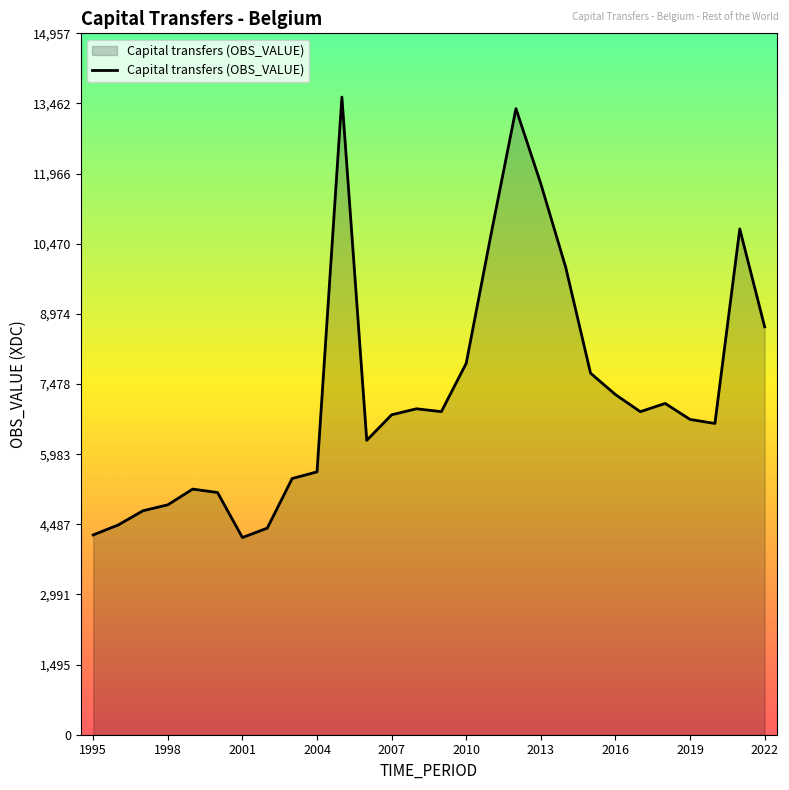

What is the difference between the maximum and minimum values?

9393